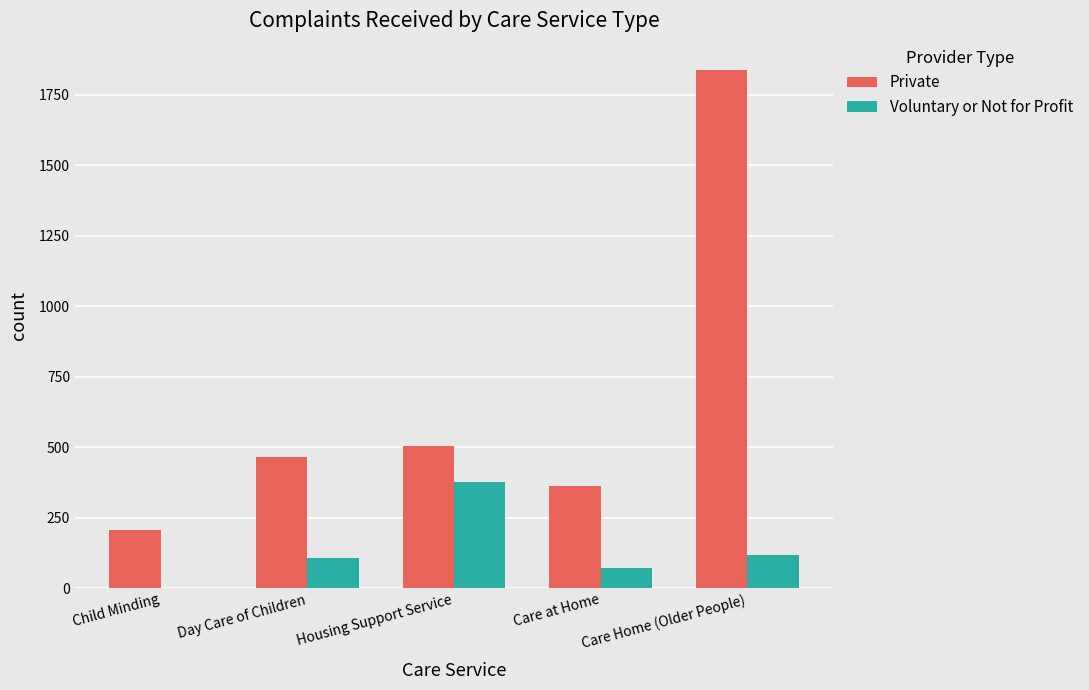

Which series has the largest range (max minus min)?

Private